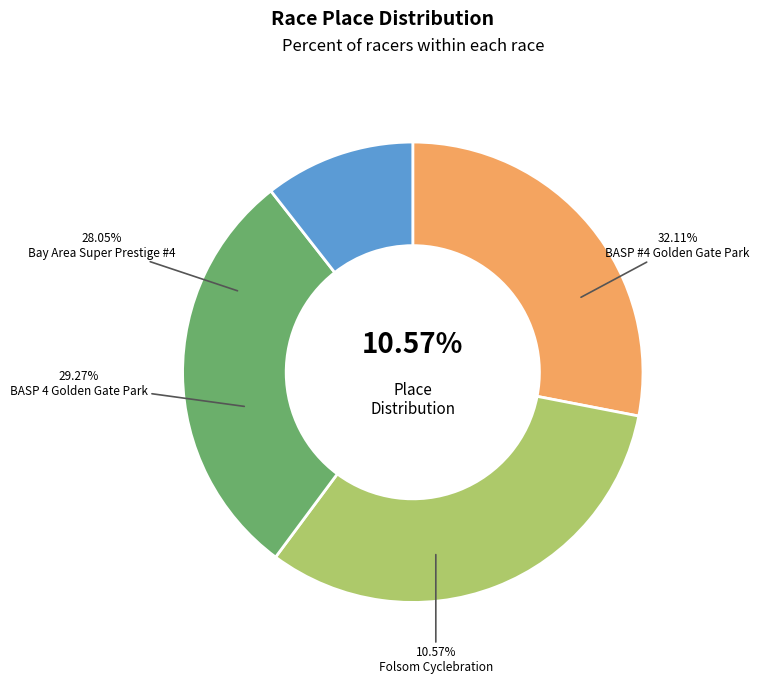

What percentage is the BASP #4 Golden Gate Park slice, to the nearest percent?

32%